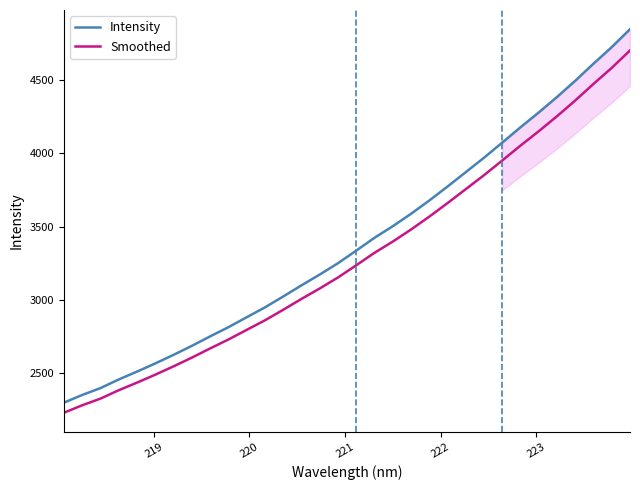

What is the sum of all Smoothed values?

105303.5